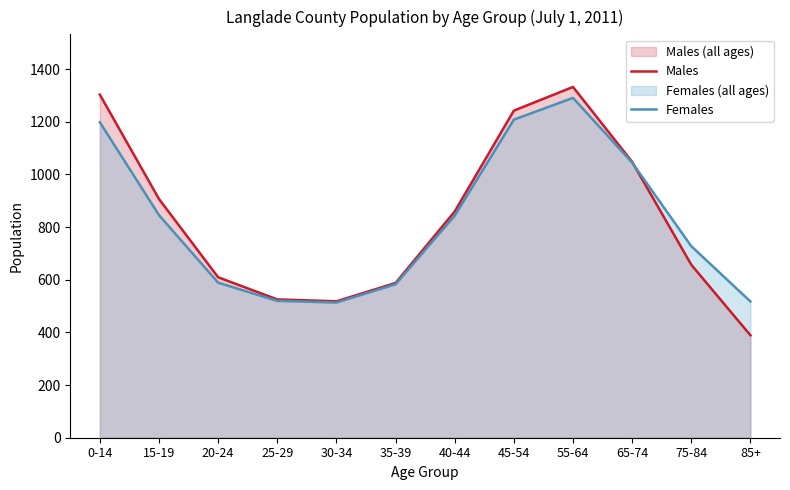

What is the label of the 11th point from the right?

15-19